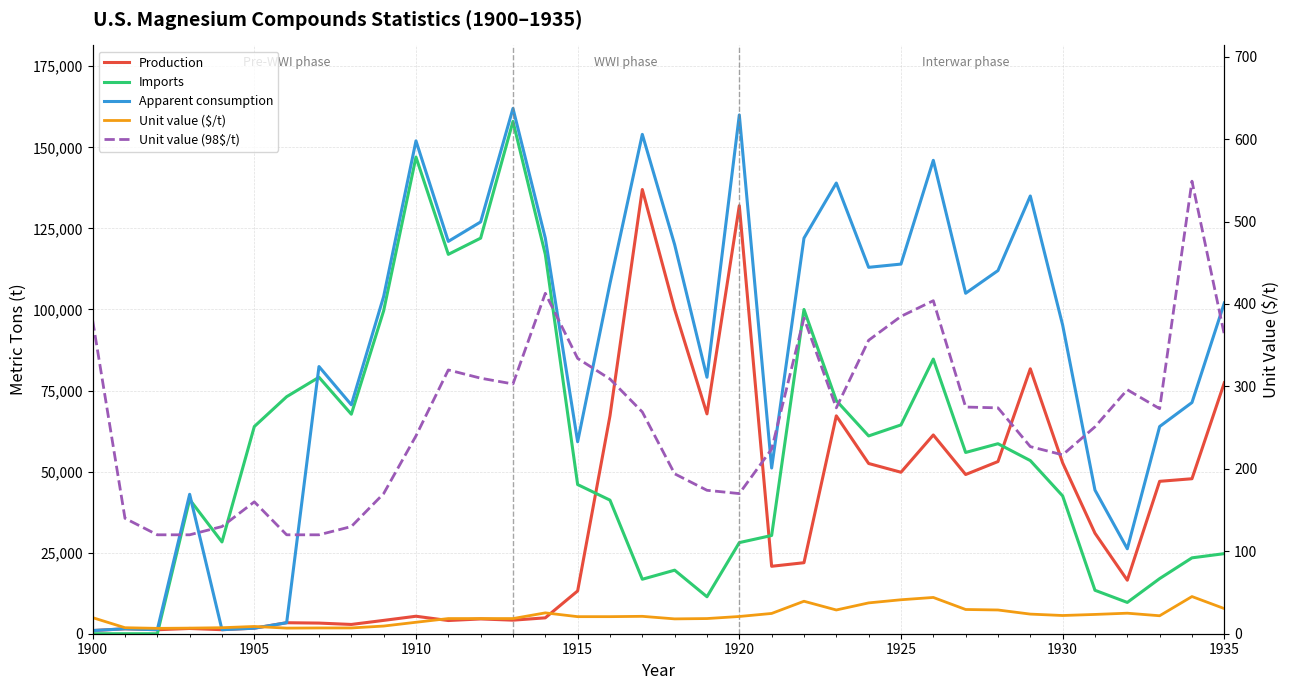

How many distinct data groups are displayed?

5